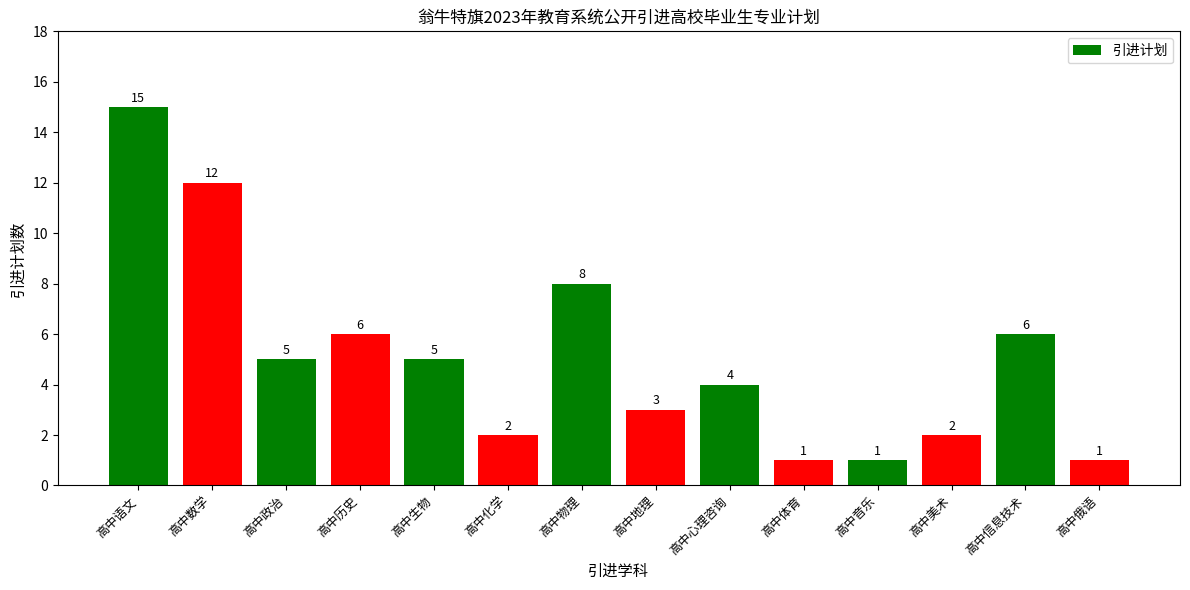

What is the minimum value shown in the chart?

1